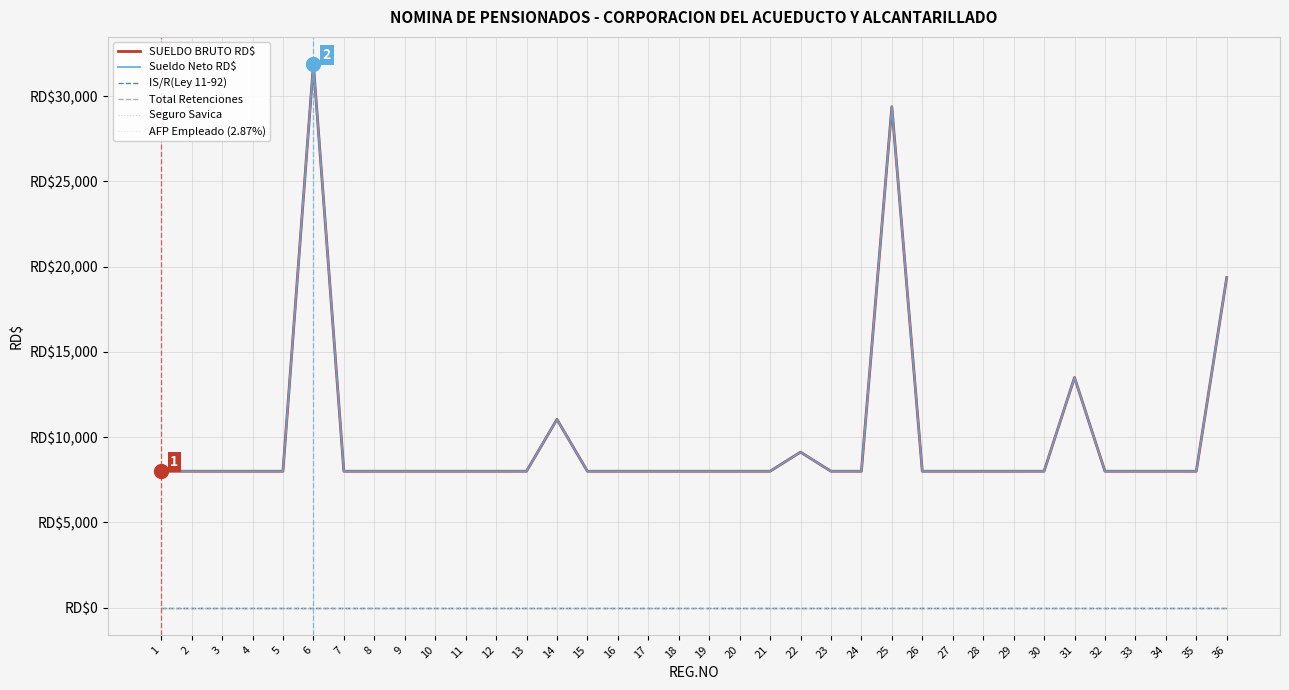

True or false: IS/R(Ley 11-92) has more than 2 interior local peaks.

False